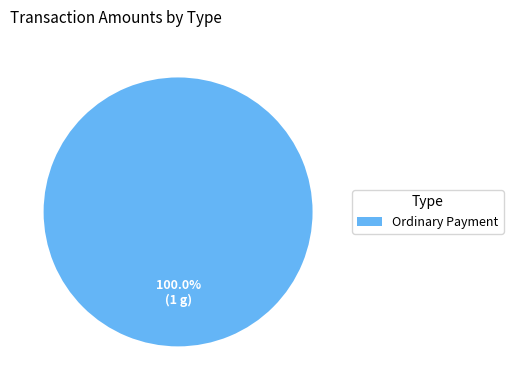

What percentage is the Ordinary Payment slice, to the nearest percent?

100%